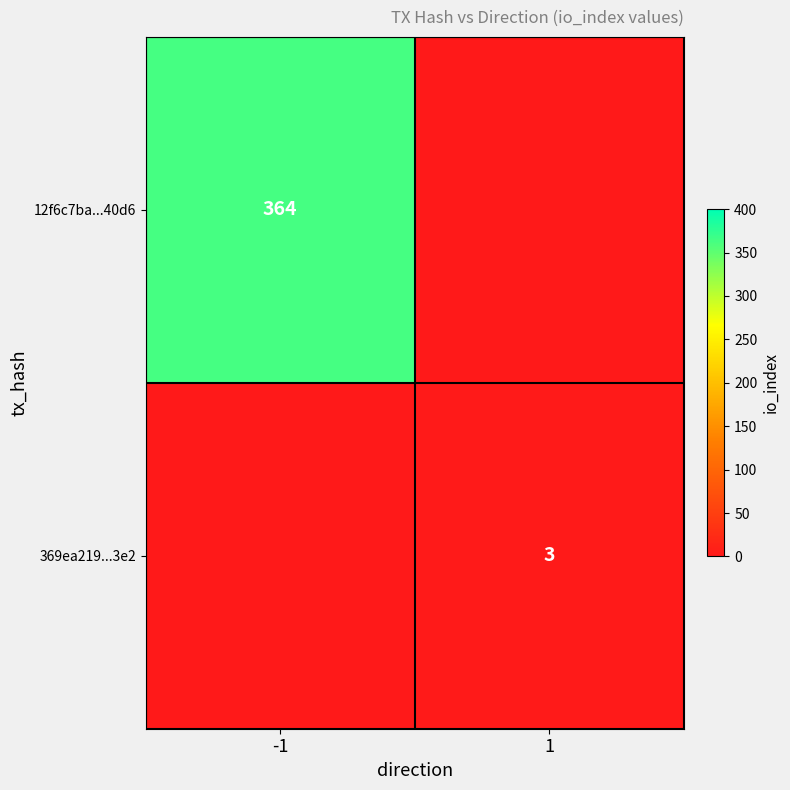

The 12f6c7ba...40d6 series shows 364 at -1. True or false?

True